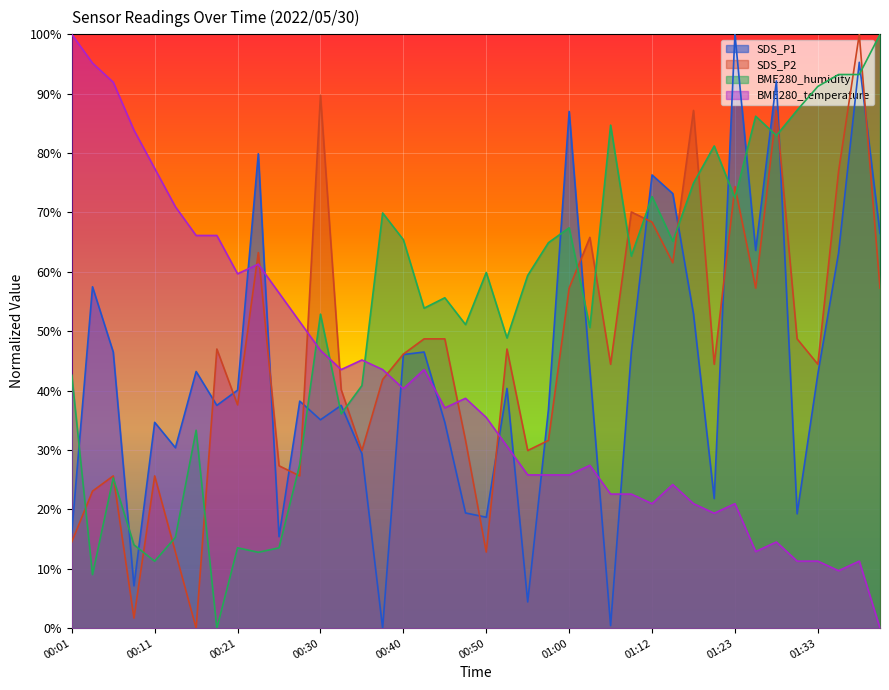

Which series has the largest range (max minus min)?

SDS_P1